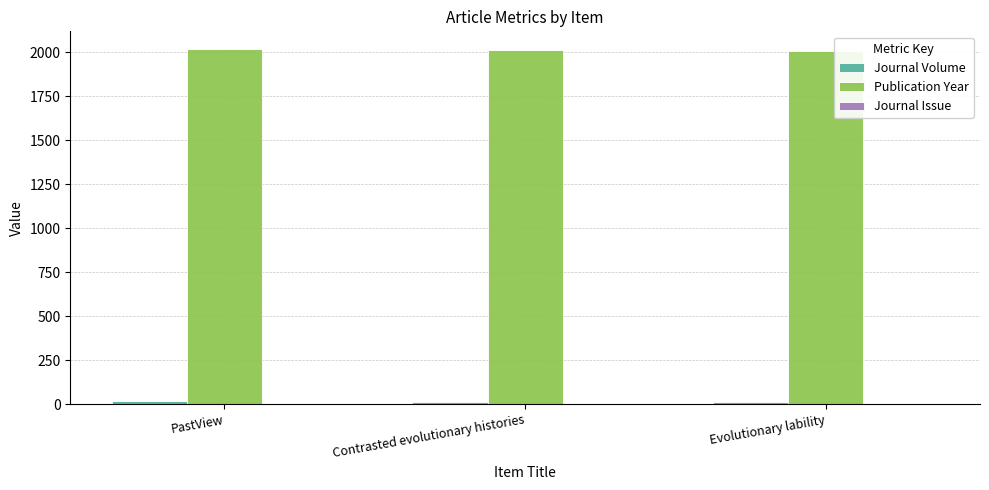

Is it true that Publication Year equals 635 at Evolutionary lability?

False